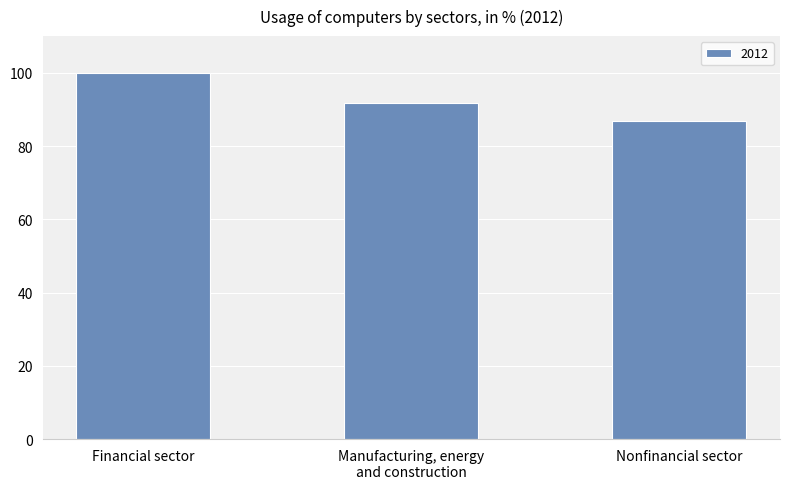

How many series are shown in this chart?

1